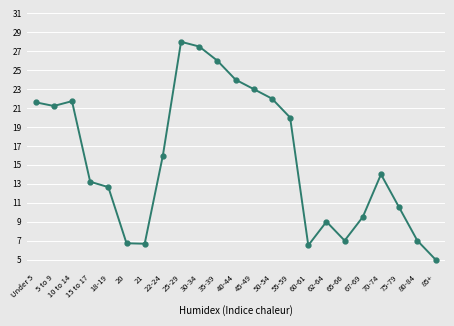

List the labels in order of value, smallest first.

85+, 60-61, 21, 20, 65-66, 80-84, 62-64, 67-69, 75-79, 18-19, 15 to 17, 70-74, 22-24, 55-59, 5 to 9, Under 5, 10 to 14, 50-54, 45-49, 40-44, 35-39, 30-34, 25-29